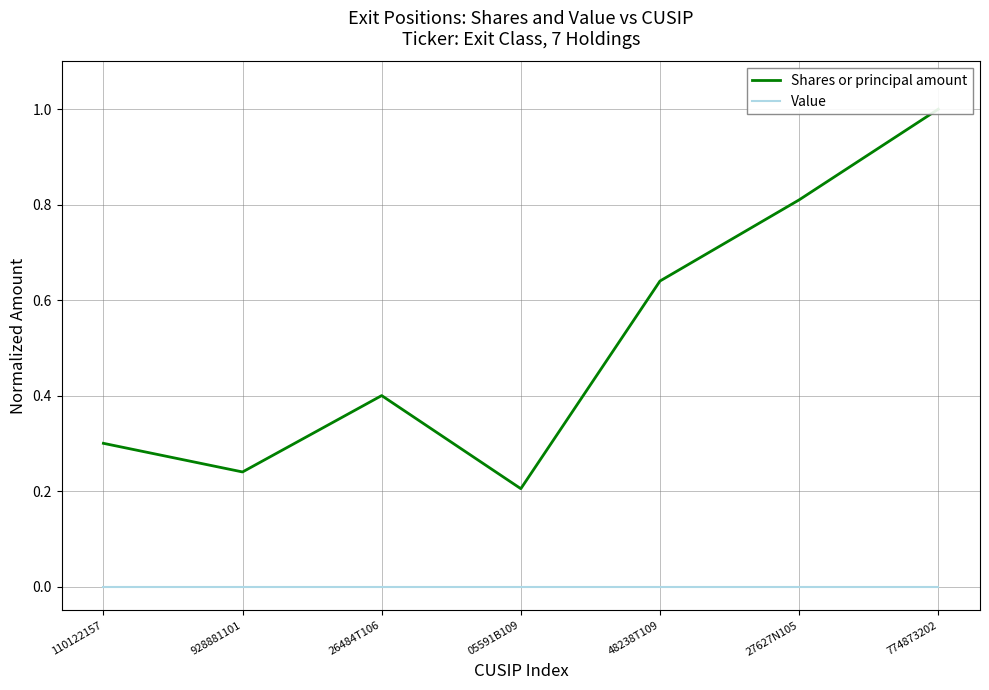

The value of Value at 48238T109 is 0.0. True or false?

True